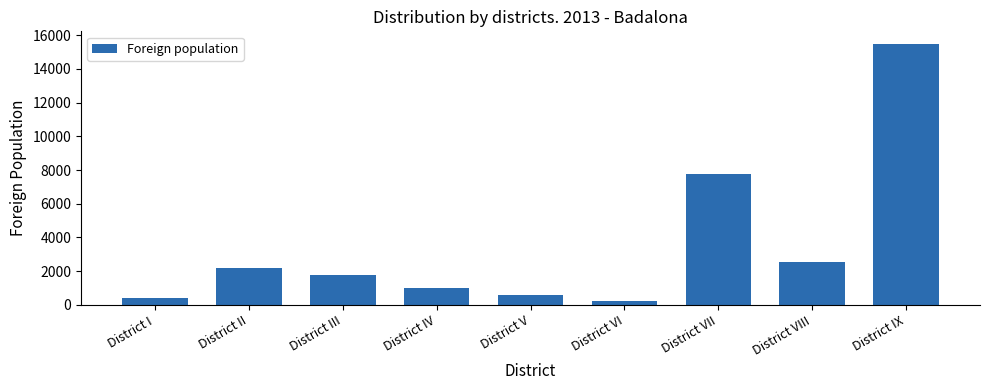

What is the label of the 8th bar from the right?

District II